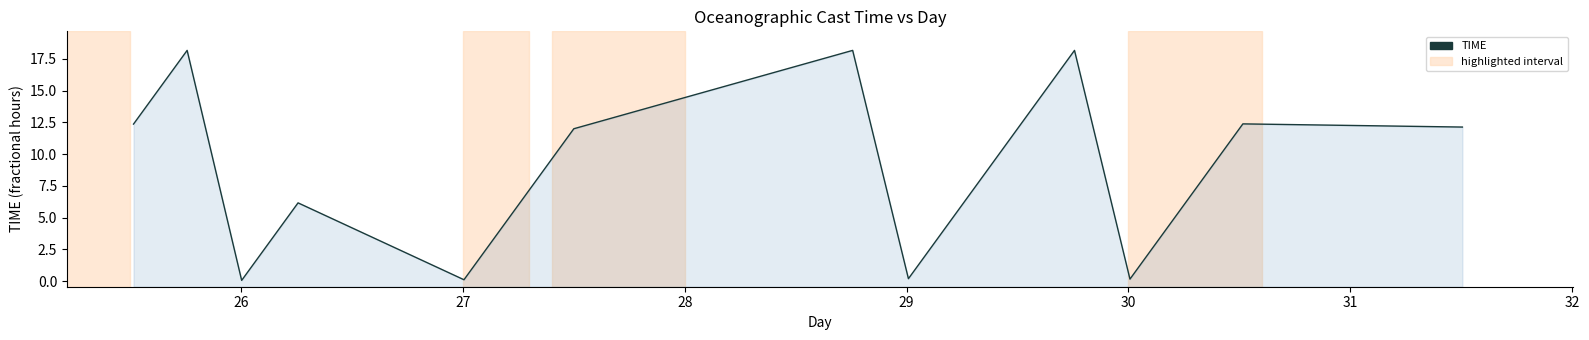

What is the greatest value displayed?

18.2